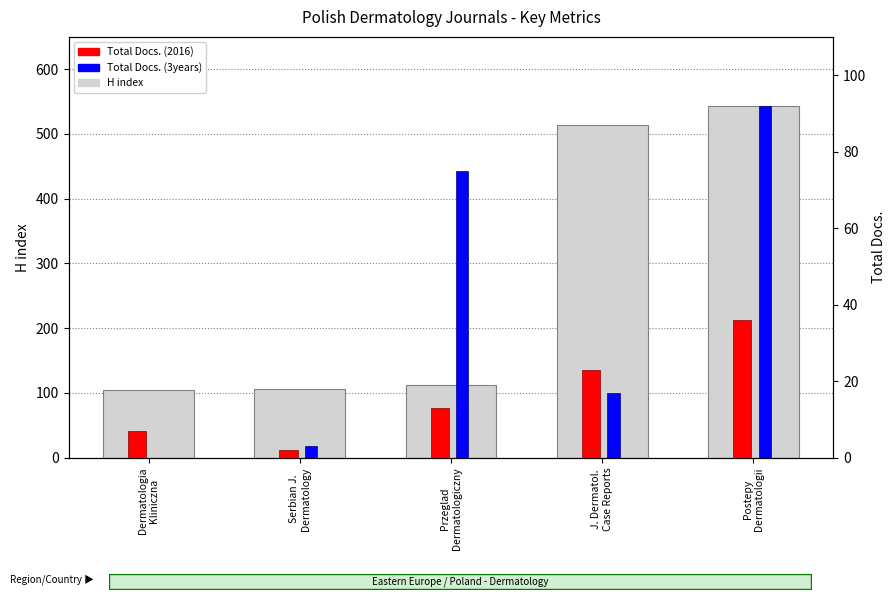

Which series changed the most between Dermatologia
Kliniczna and Przeglad
Dermatologiczny?

Total Docs. (3years)